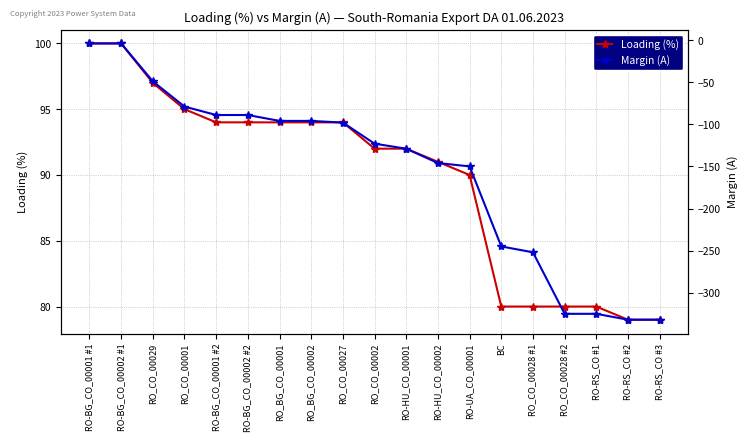

Rank the series by their maximum value, from highest to lowest.

Loading (%), Margin (A)